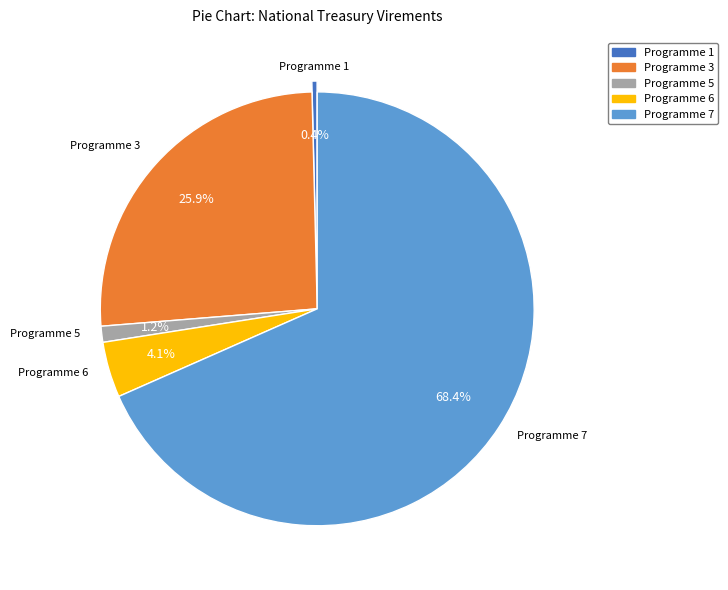

Which slice is the largest?

Programme 7: Civil and Military Pensions